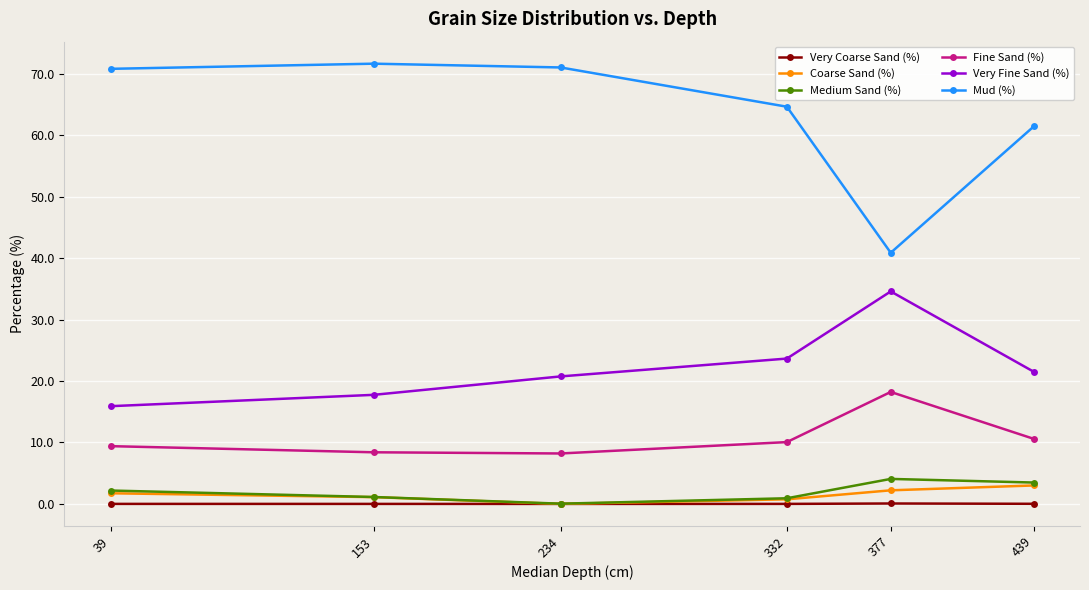

True or false: Coarse Sand (%) has more than 2 interior local peaks.

False